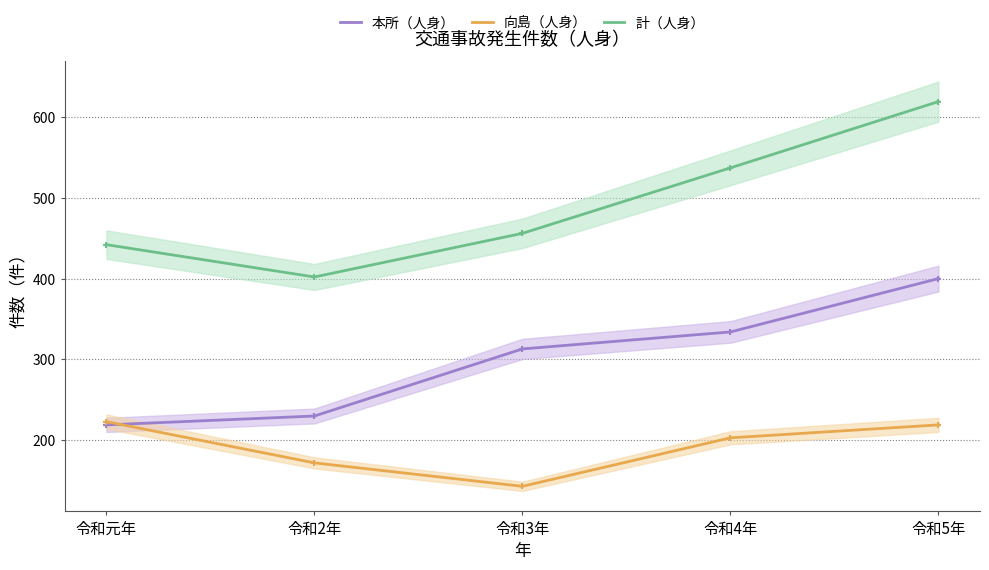

At how many categories does at least one series exceed 268?

5